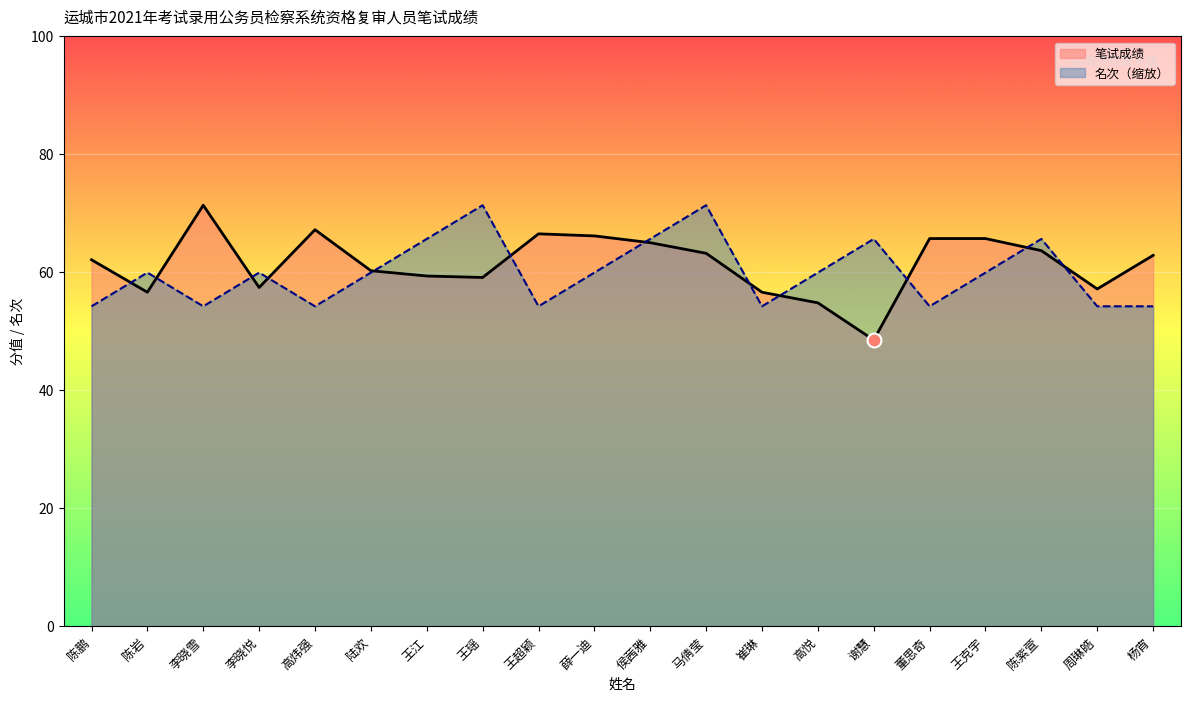

What is the maximum value for 名次?

71.3